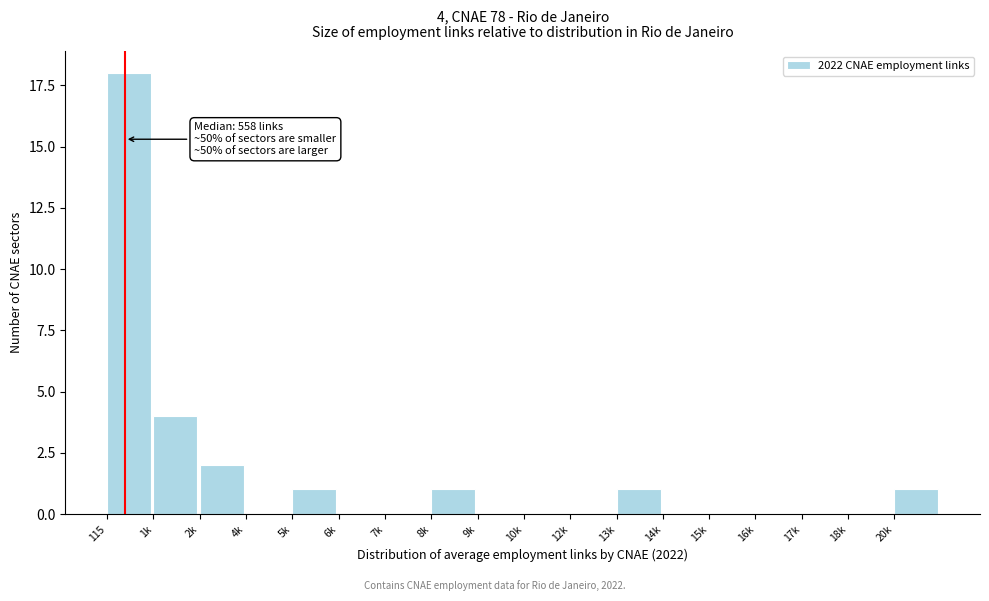

Reading left to right, extract all data points from this chart.

115=18	1k=4	2k=2	4k=0	5k=1	6k=0	7k=0	8k=1	9k=0	10k=0	12k=0	13k=1	14k=0	15k=0	16k=0	17k=0	18k=0	20k=1